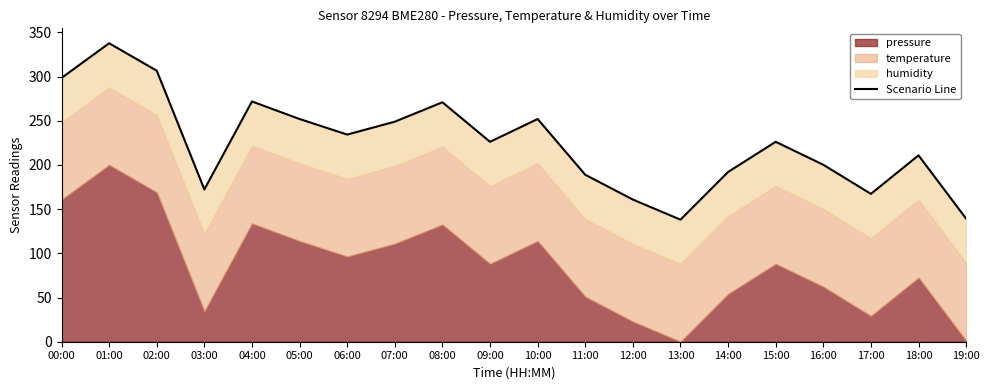

What is the approximate value at 15:00?

226.2